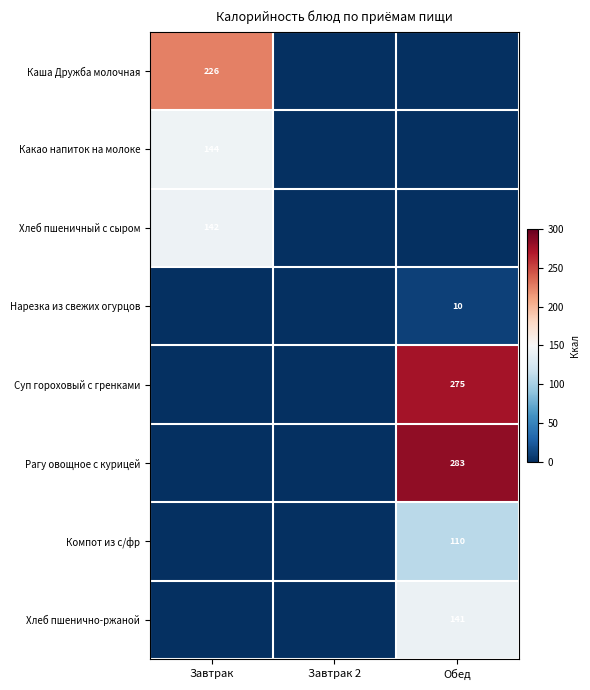

The Хлеб пшеничный с сыром series shows 203 at Завтрак. True or false?

False